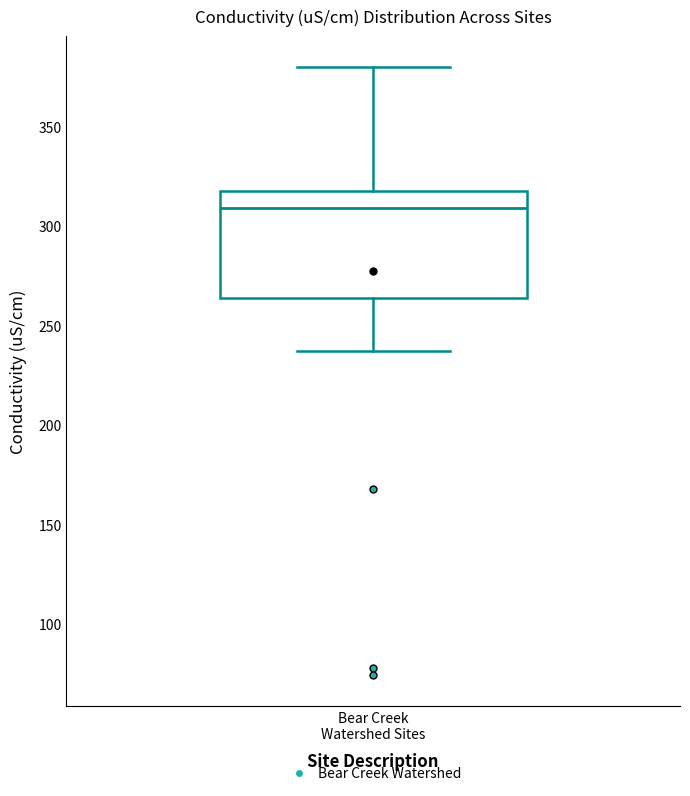

Read this box plot against the y-axis: the position of the median line, the range covered by the box, and the ends of both whiskers. The values are not printed on the chart, so give them approximately, as read against the axis.

median 310, box 265 to 315, whiskers 235 to 380